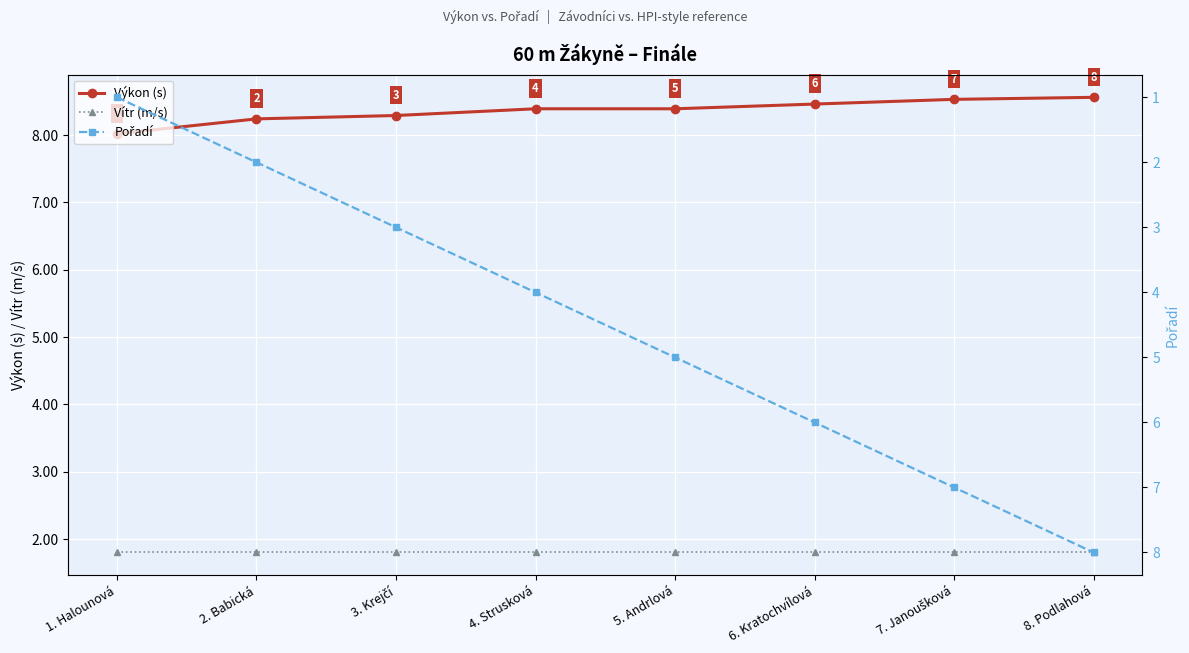

Which series ends up on top after the final intersection of Vítr (m/s) and Pořadí?

Pořadí